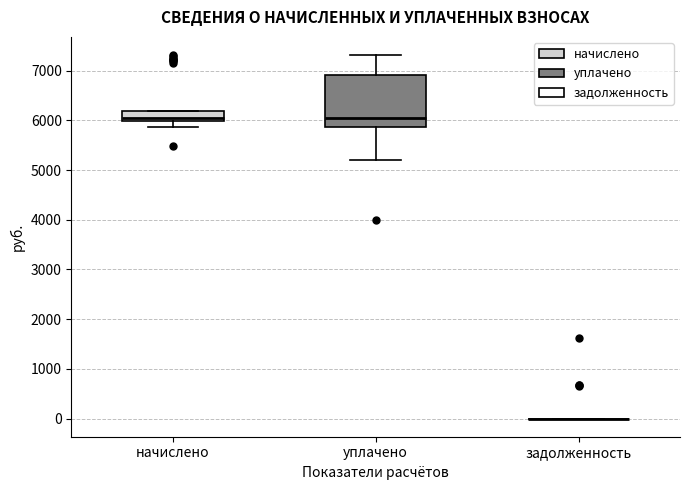

Reading left to right, transcribe this box plot: for each box, give where its median line is, the range the box spans, and where its two whiskers end, as read against the y-axis. The values are not printed on the chart, so give them approximately, as read against the axis.

начислено: median 6000 (just above the box's lower edge), box 6000 to 6200, whiskers 5900 to 6200
уплачено: median 6000, box 5900 to 6900, whiskers 5200 to 7300
задолженность: box collapsed to a line at 0, whiskers 0 to 0